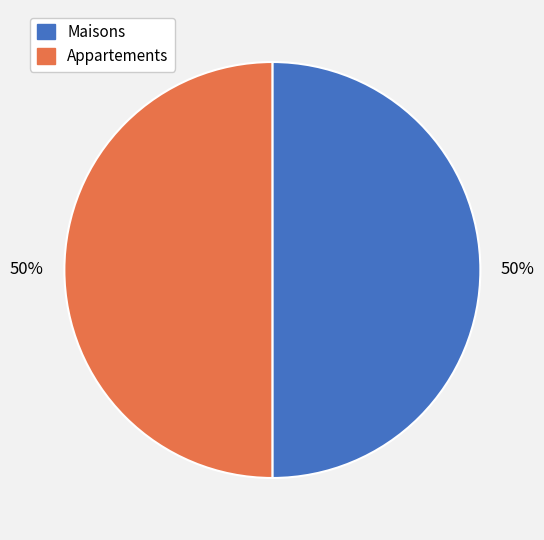

To the nearest percent, what is the average slice percentage?

50%